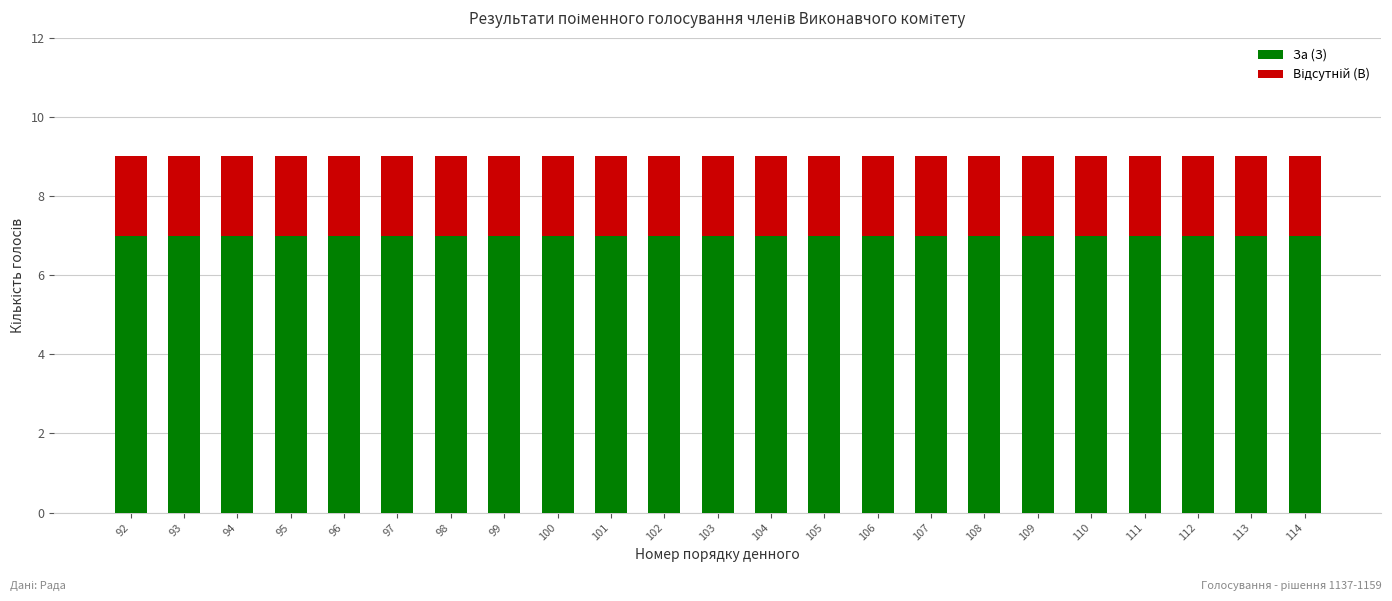

The value of За (З) at 104 is 1. True or false?

False